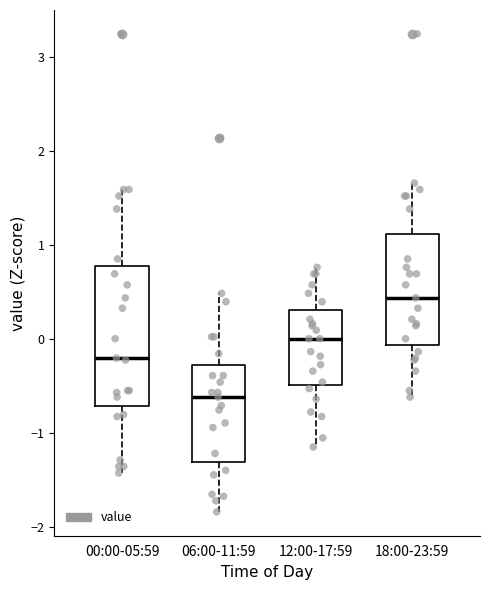

Reading left to right, read every box against the y-axis: the position of its median line, the range the box covers, and the ends of its whiskers. The values are not printed on the chart, so give them approximately, as read against the axis.

00:00-05:59: median -0.2, box -0.7 to 0.8, whiskers -1.4 to 1.6
06:00-11:59: median -0.6, box -1.3 to -0.3, whiskers -1.8 to 0.5
12:00-17:59: median 0.0, box -0.5 to 0.3, whiskers -1.1 to 0.8
18:00-23:59: median 0.4, box -0.1 to 1.1, whiskers -0.6 to 1.7